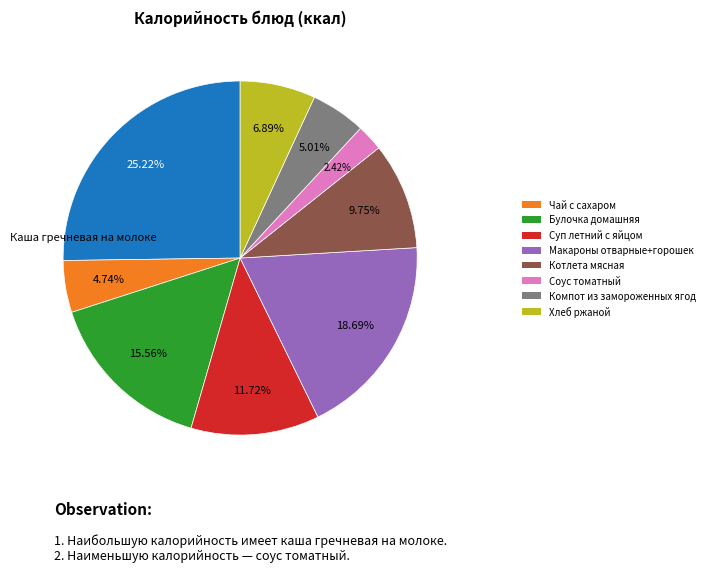

Does any single category account for the majority?

No